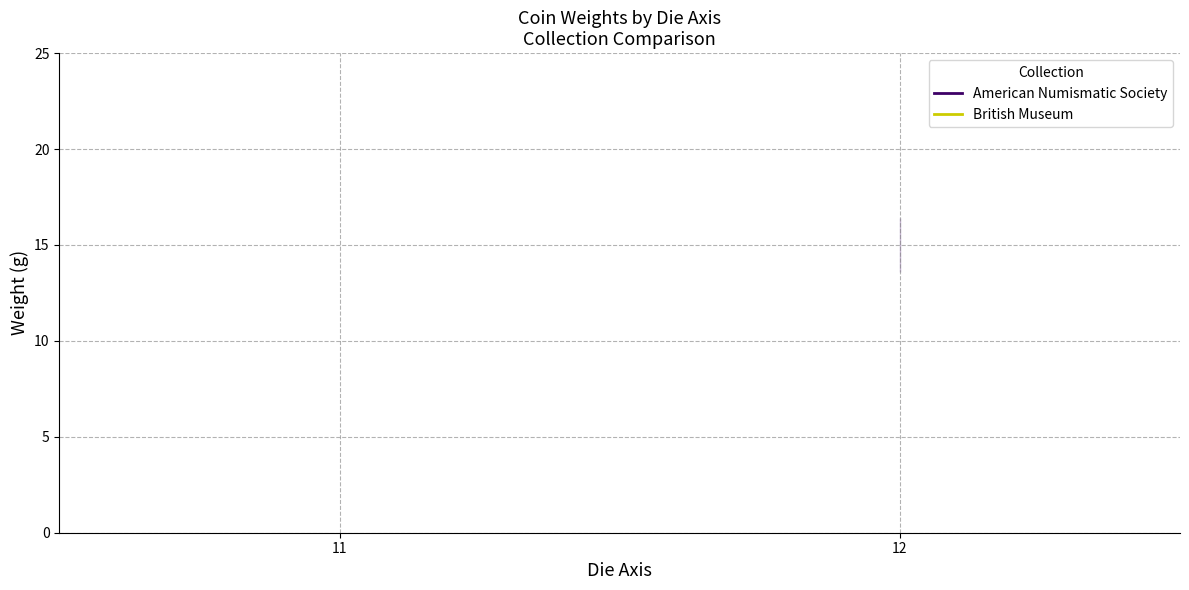

List the labels in order of American Numismatic Society value, smallest first.

11, 12